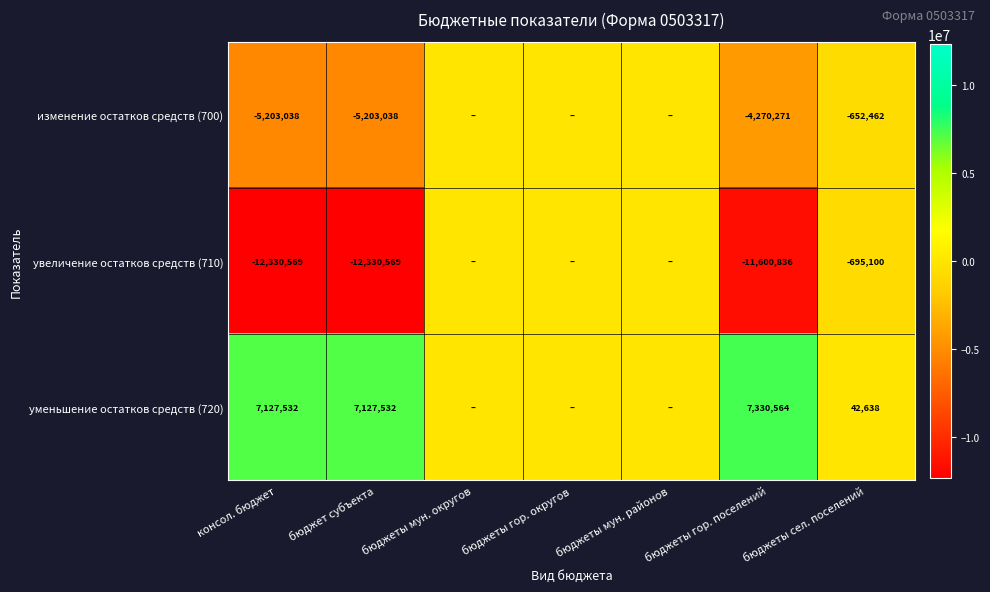

Count the number of data series in this chart.

3